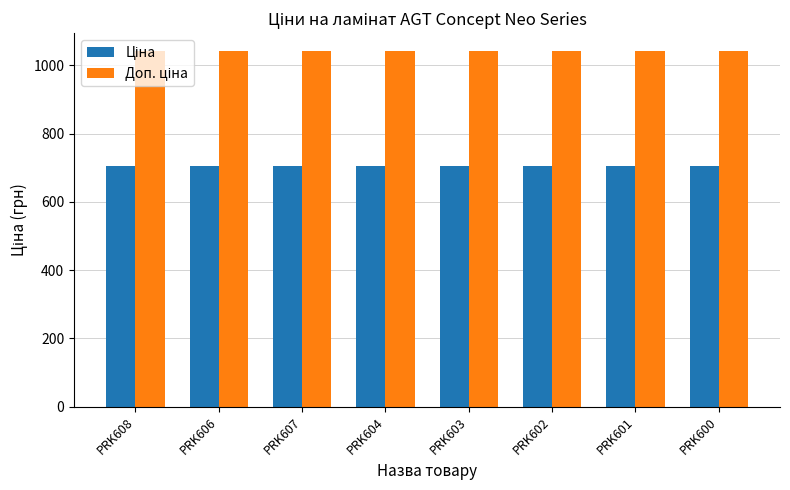

What is the spread (max minus min) of values at PRK606?

336.5